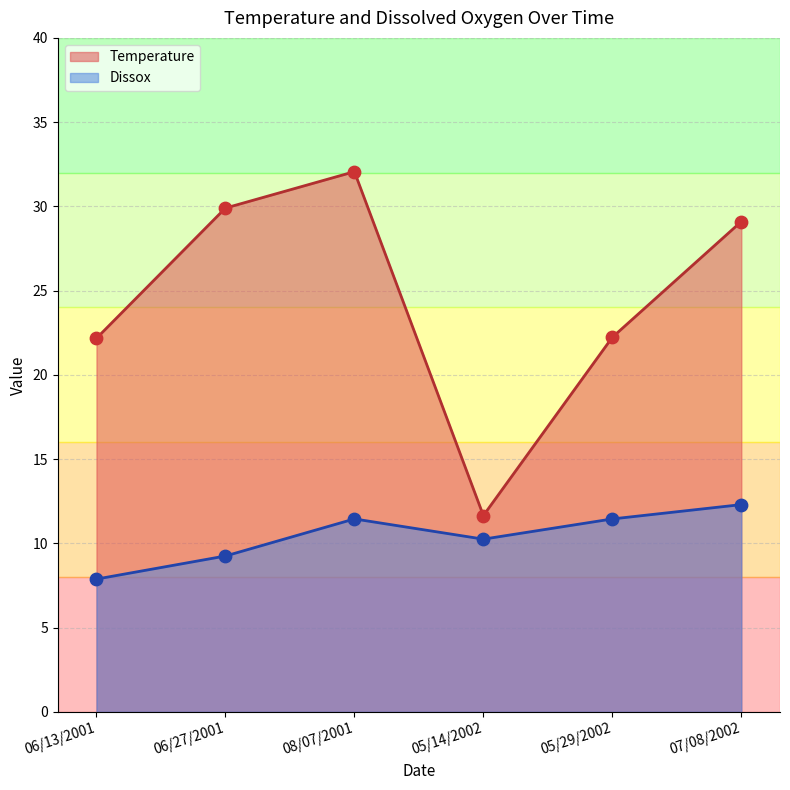

At how many categories does at least one series exceed 10?

6